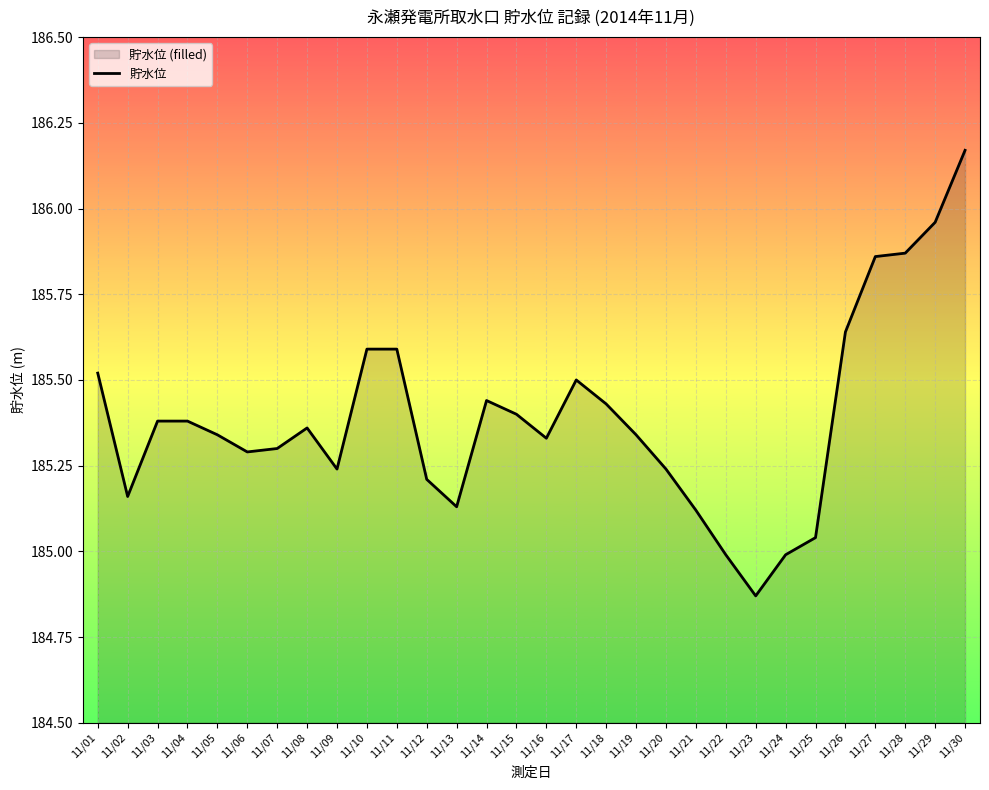

How many distinct data groups are displayed?

1